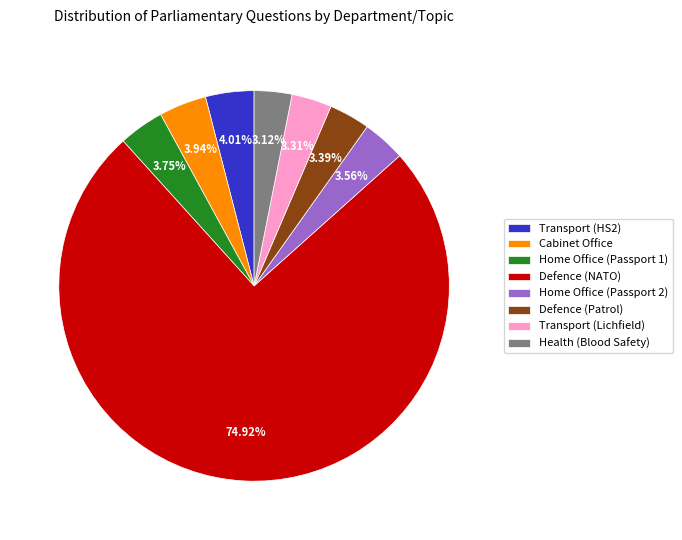

True or false: Home Office (Passport 1) accounts for 9% of the total.

False